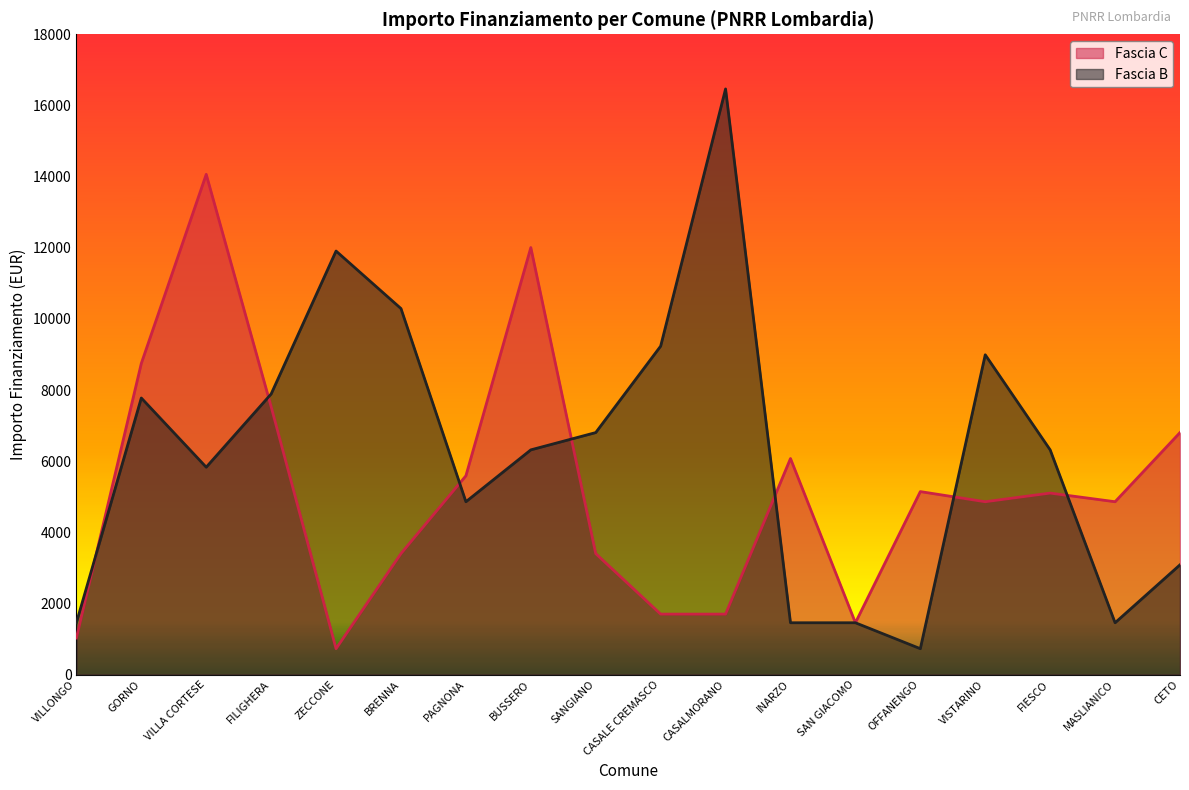

Which category has the lowest value in the Fascia B series?

OFFANENGO